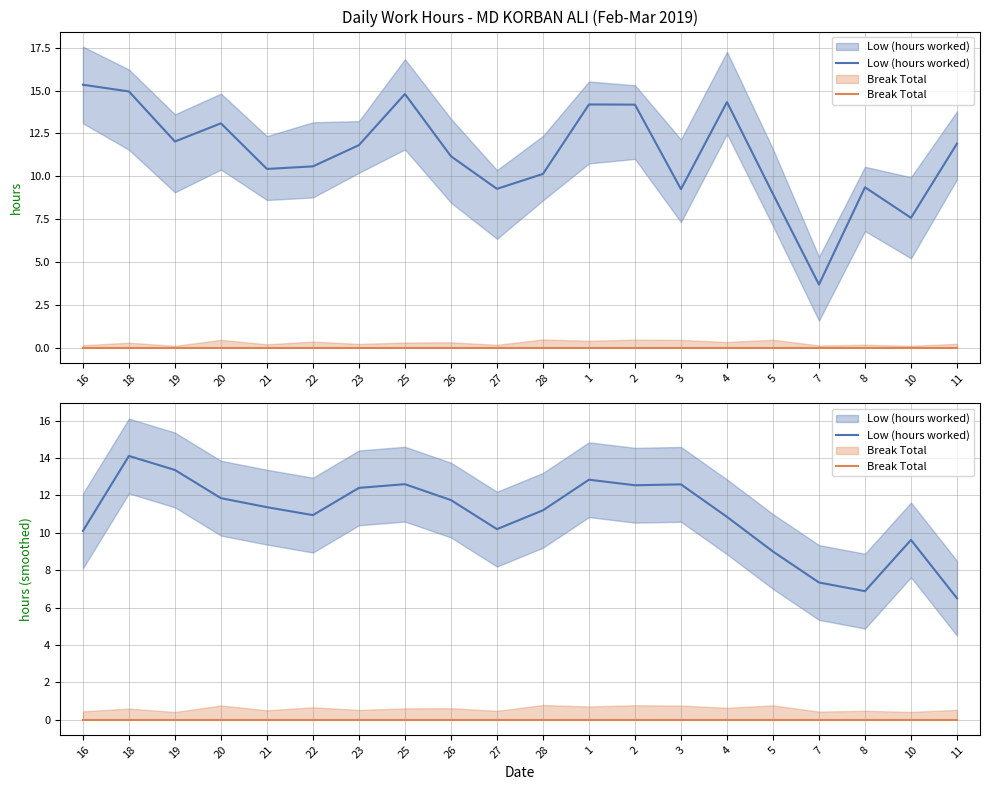

Between 21 and 4, which series saw the biggest shift?

Low (hours worked)